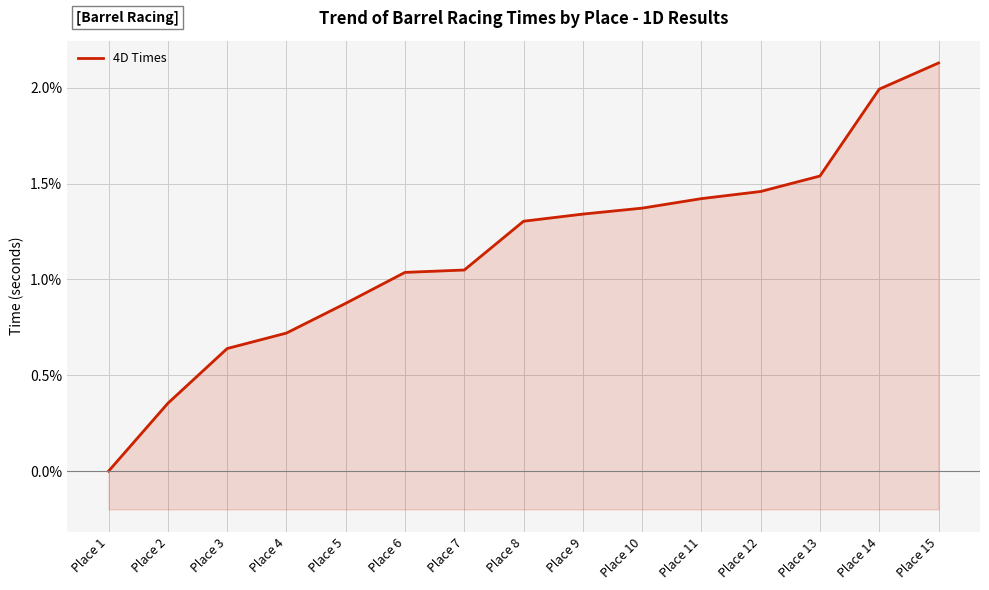

At which label is the value closest to 1?

Place 6